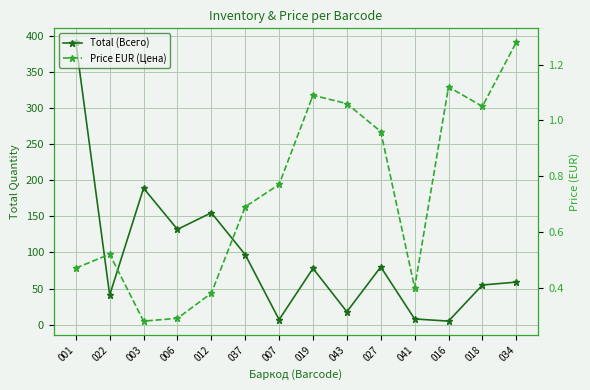

What is the difference between the highest and lowest values at 007?

6.2